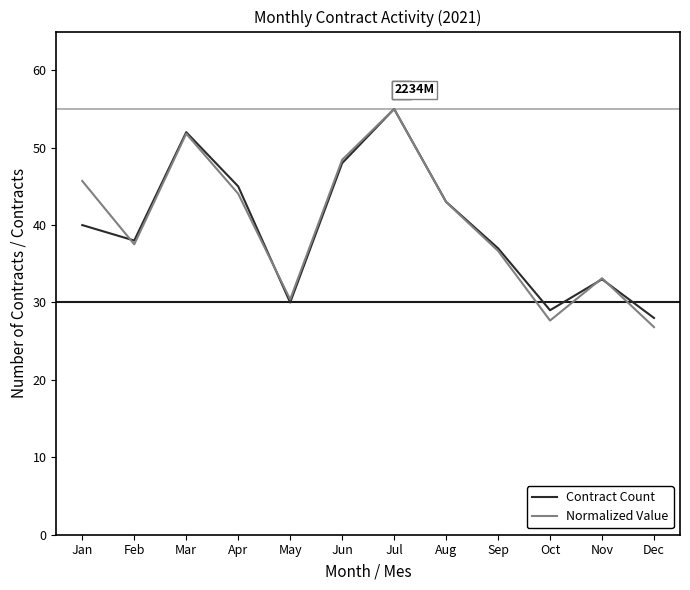

Does the chart have visible grid lines?

No